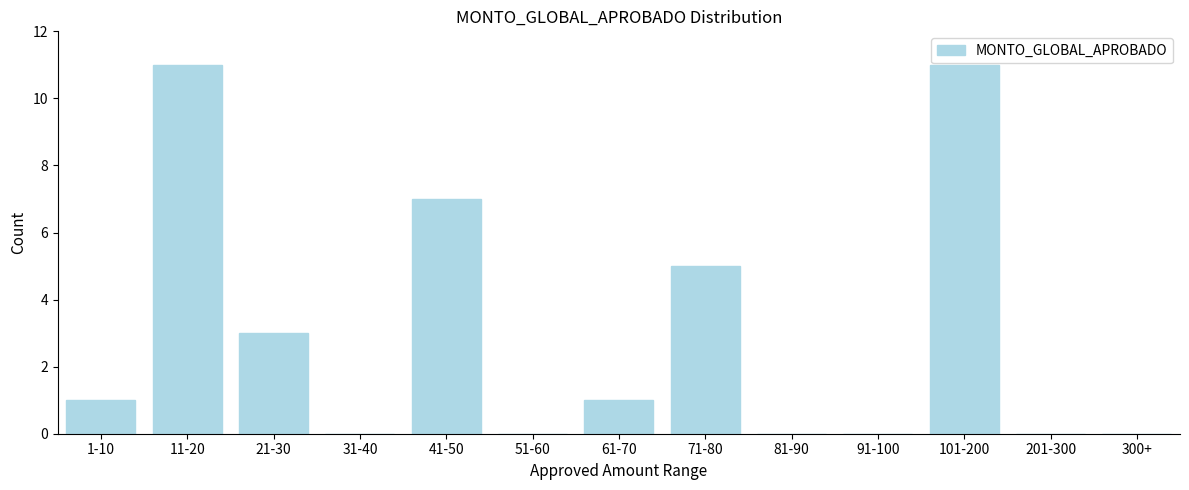

Reading left to right, transcribe all the data shown in this chart.

1-10=1	11-20=11	21-30=3	31-40=0	41-50=7	51-60=0	61-70=1	71-80=5	81-90=0	91-100=0	101-200=11	201-300=0	300+=0